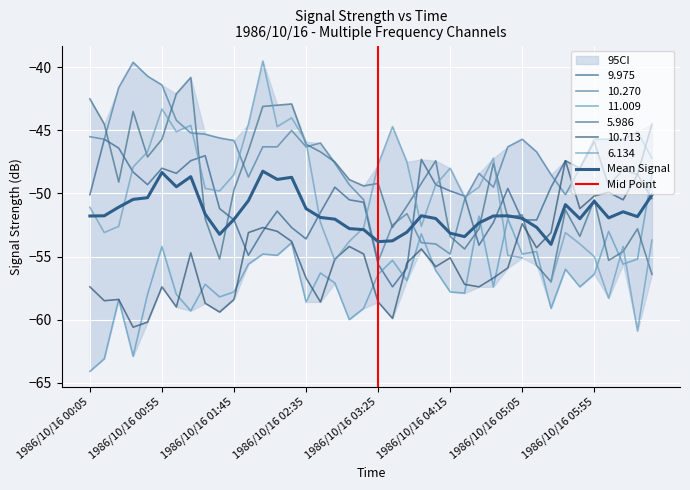

At which category does 10.270 reach its first local peak?

1986/10/16 00:35